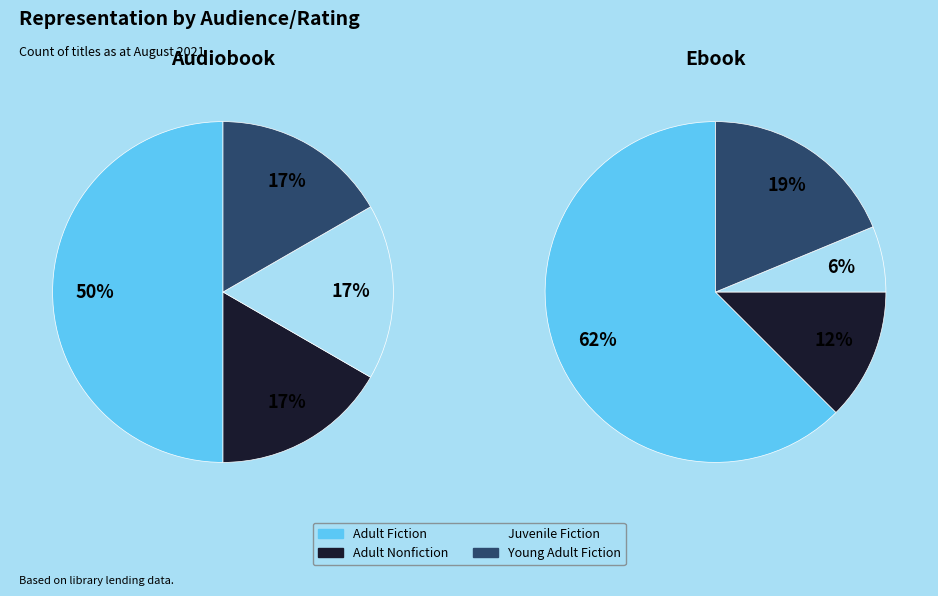

What is the smallest slice in the pie chart?

Juvenile Fiction